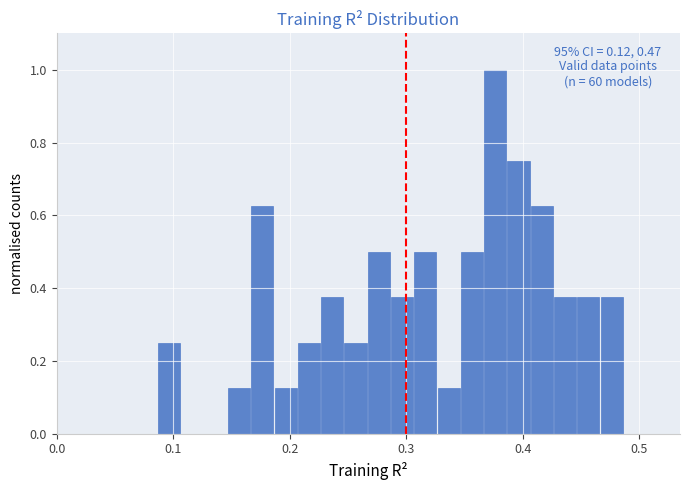

Around what value on the x-axis is the tallest bar? Give the approximate position of its centre, as read against the axis.

0.38